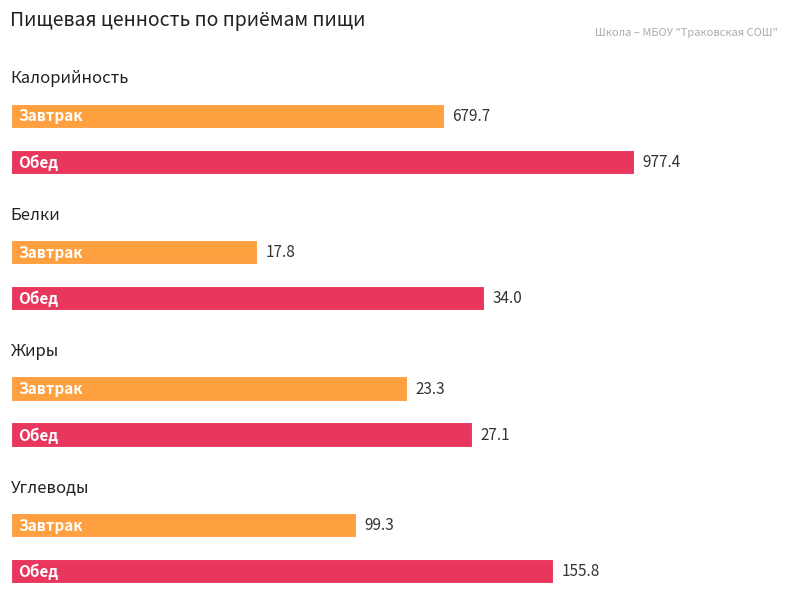

At which label does Белки first exceed 34?

Обед